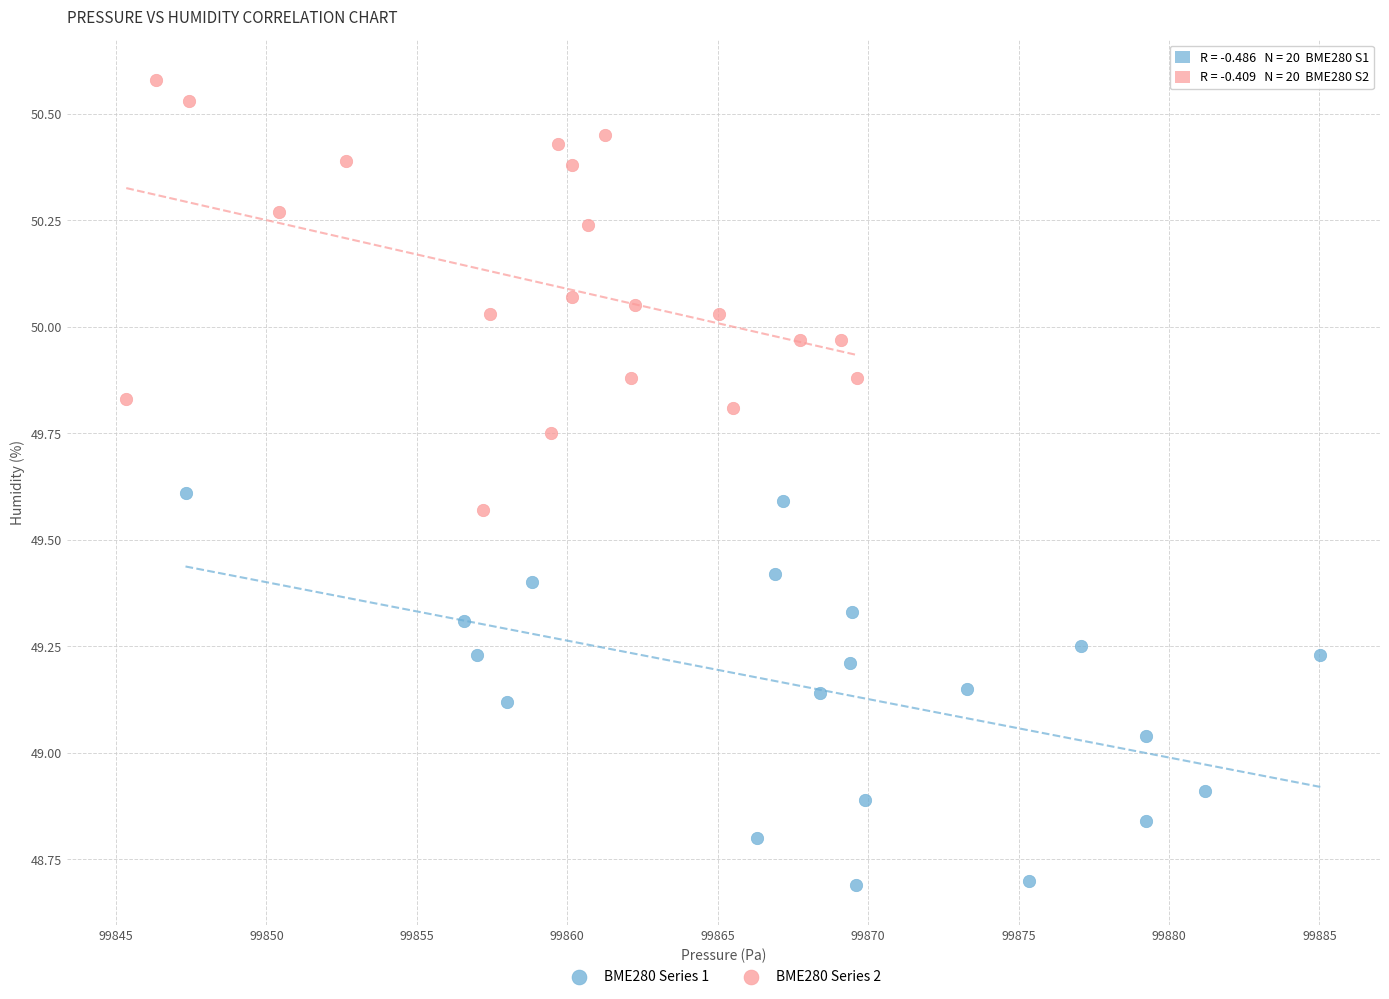

Which series contains the lowest Y value?

BME280 Series 1